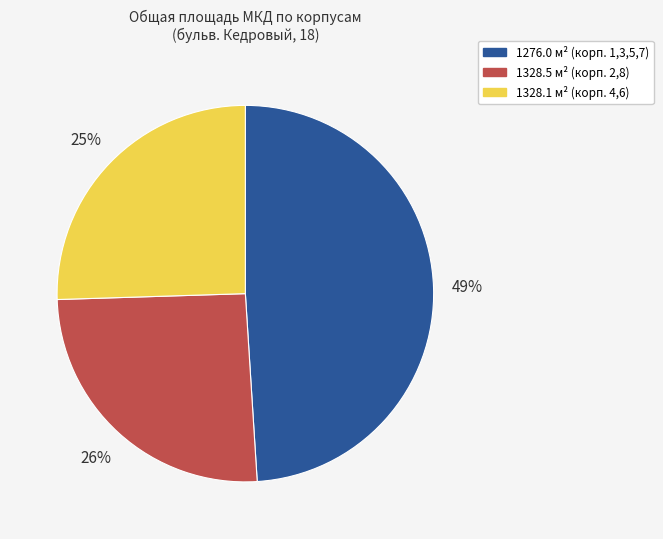

Is it true that 1328.1 м² (корп. 4,6) is 25% of the pie?

True